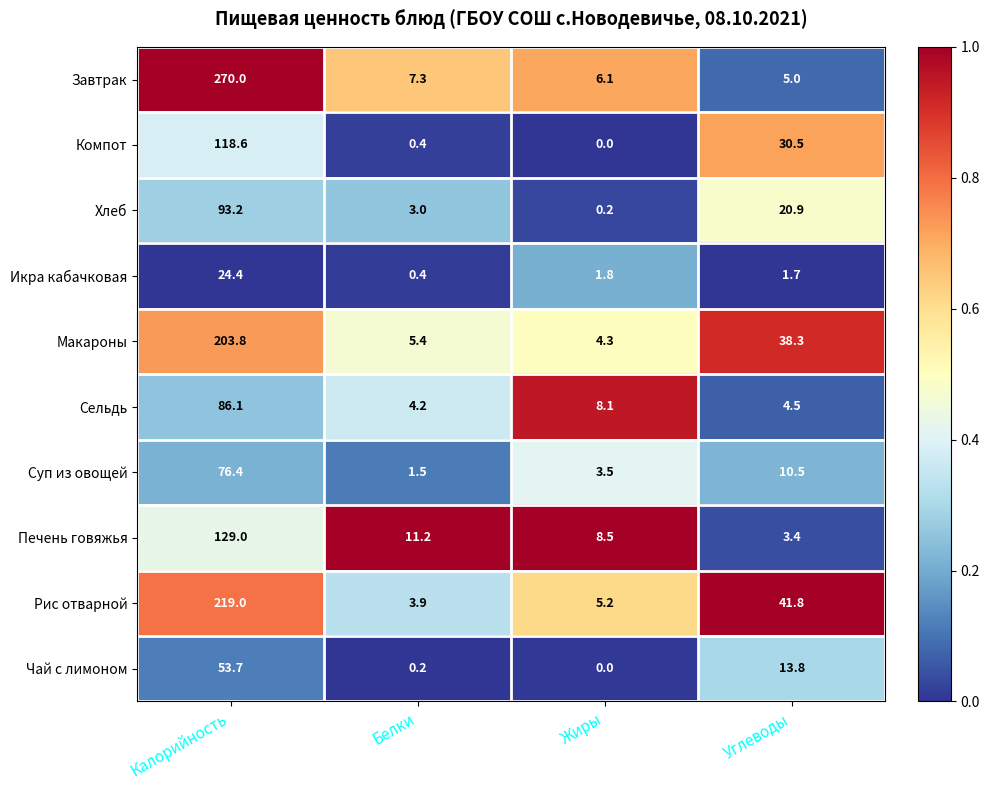

How many series are shown in this chart?

10